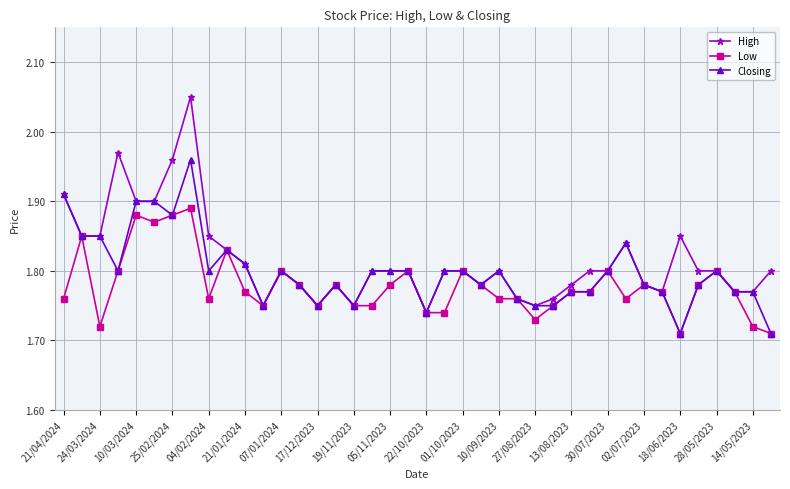

Which series has the largest range (max minus min)?

High